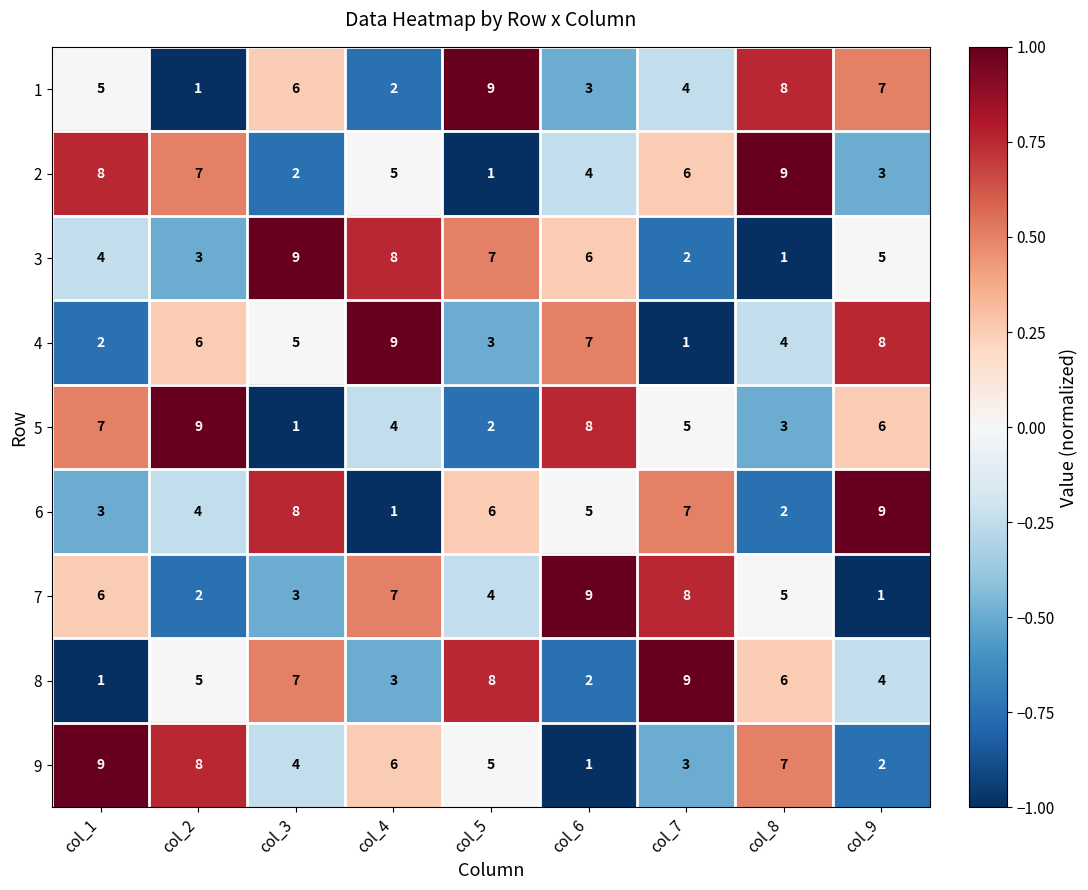

At how many categories does at least one series exceed 4?

9